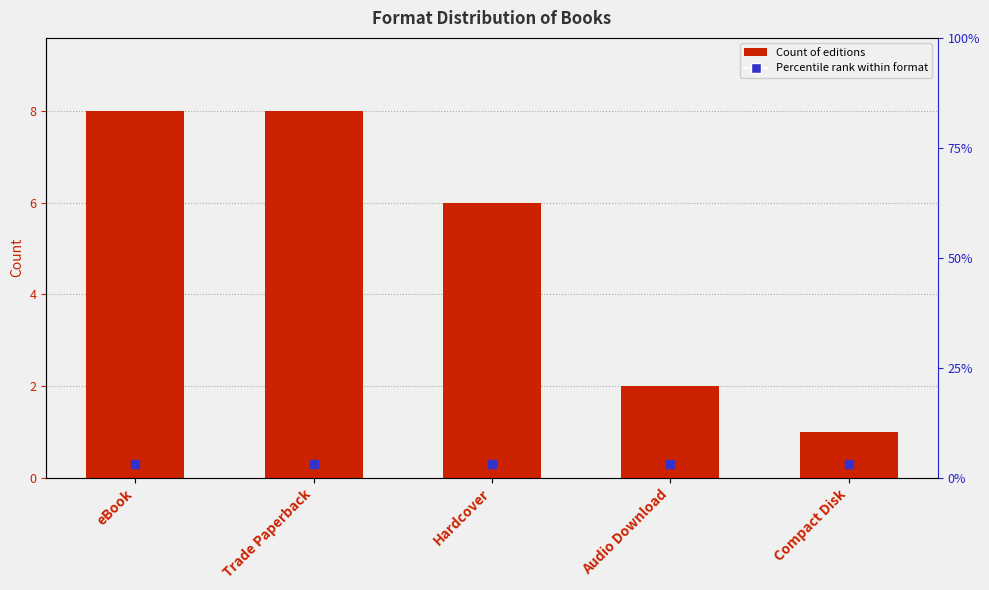

Does the chart contain stacked bars?

No